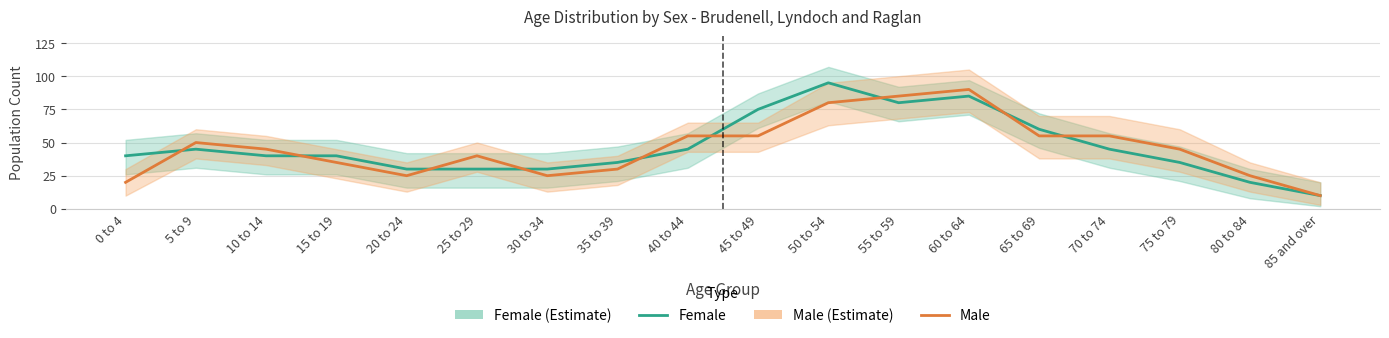

Reading left to right, what are all the values shown in this chart?

Female: 0 to 4=40	5 to 9=45	10 to 14=40	15 to 19=40	20 to 24=30	25 to 29=30	30 to 34=30	35 to 39=35	40 to 44=45	45 to 49=75	50 to 54=95	55 to 59=80	60 to 64=85	65 to 69=60	70 to 74=45	75 to 79=35	80 to 84=20	85 and over=10
Male: 0 to 4=20	5 to 9=50	10 to 14=45	15 to 19=35	20 to 24=25	25 to 29=40	30 to 34=25	35 to 39=30	40 to 44=55	45 to 49=55	50 to 54=80	55 to 59=85	60 to 64=90	65 to 69=55	70 to 74=55	75 to 79=45	80 to 84=25	85 and over=10